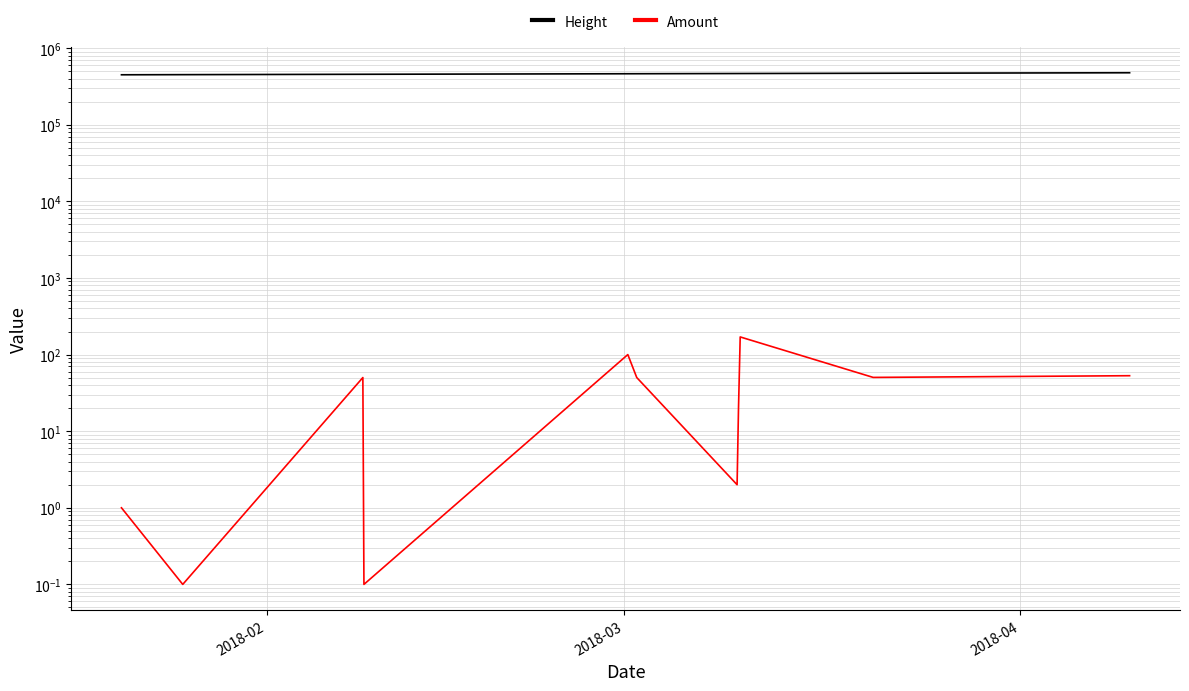

True or false: Amount and Height cross at least once.

False